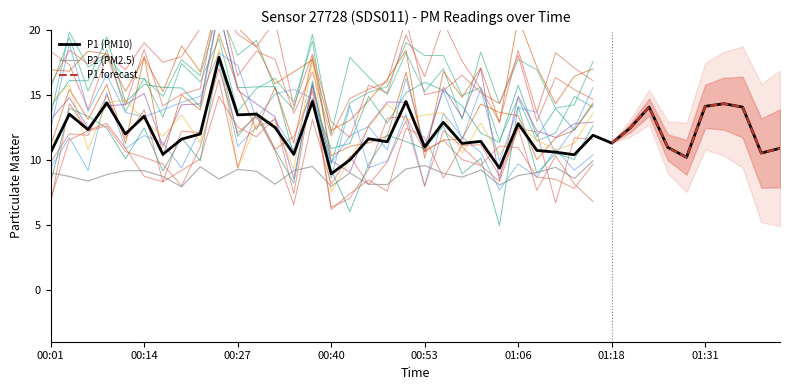

Where is the first local maximum?

00:04